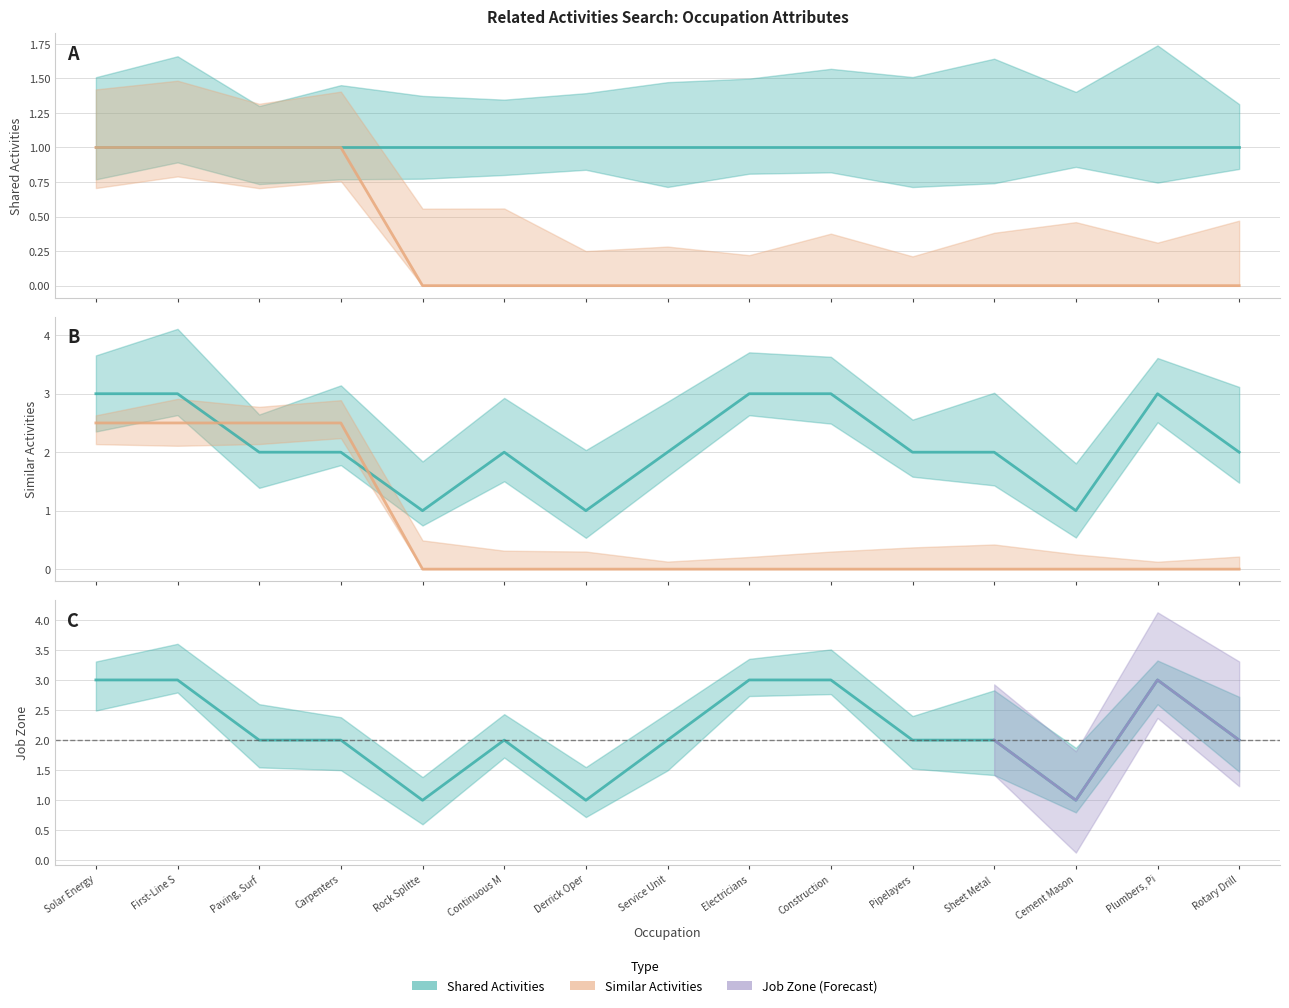

List the labels in order of Job Zone value, smallest first.

Rock Splitte, Derrick Oper, Cement Mason, Paving, Surf, Carpenters, Continuous M, Service Unit, Pipelayers, Sheet Metal, Rotary Drill, Solar Energy, First-Line S, Electricians, Construction, Plumbers, Pi